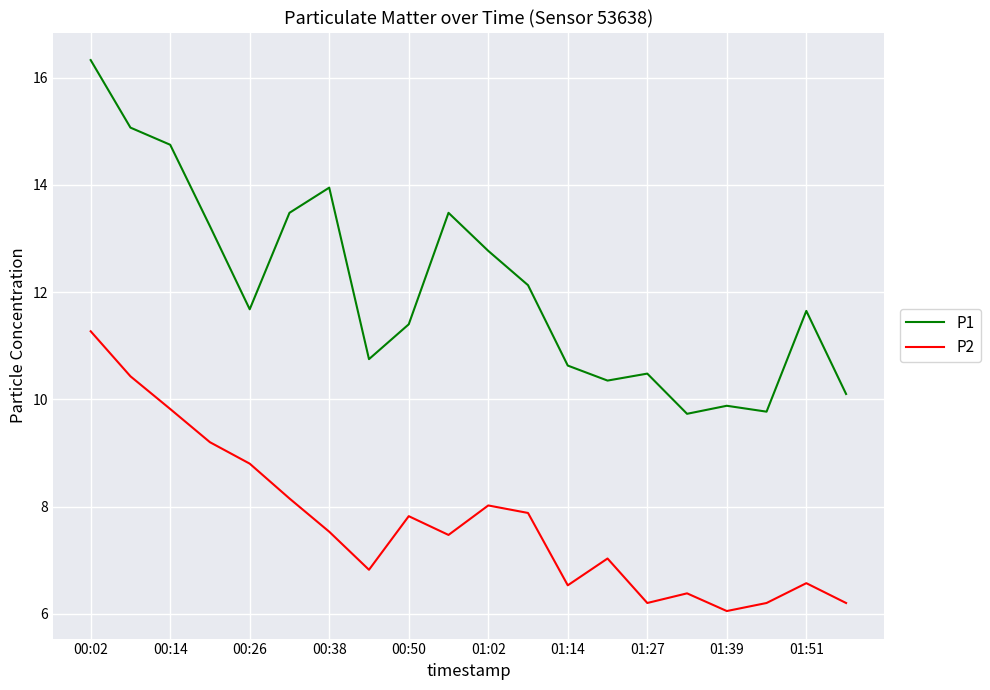

Rank the series by their maximum value, from lowest to highest.

P2, P1